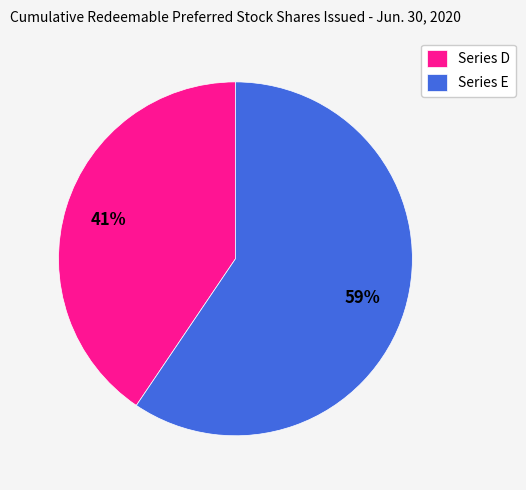

Which slice is the largest?

Series E